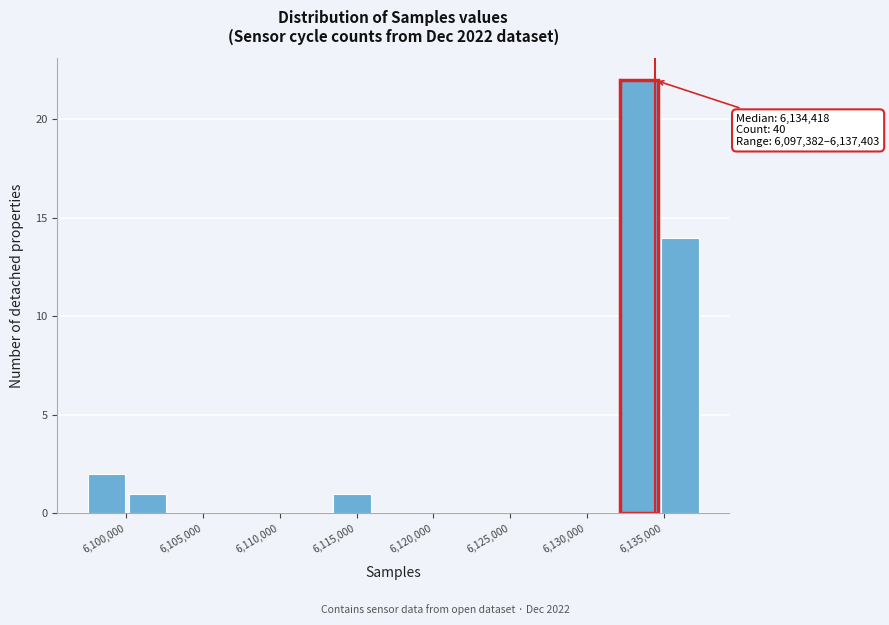

Over which range of the x-axis is the bar tallest?

6132000 to 6134500